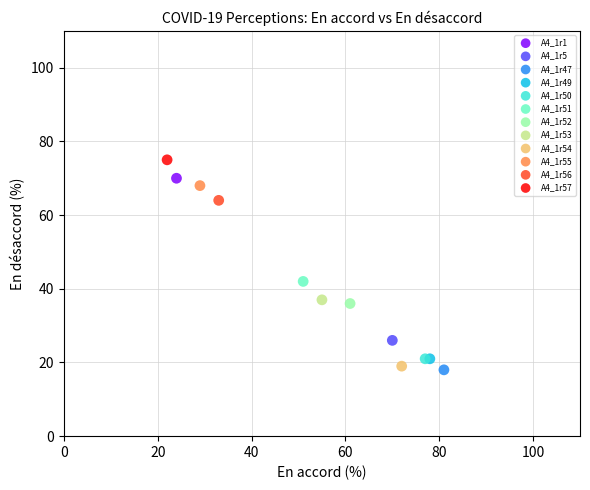

Which series reaches the minimum Y coordinate?

A4_1r47